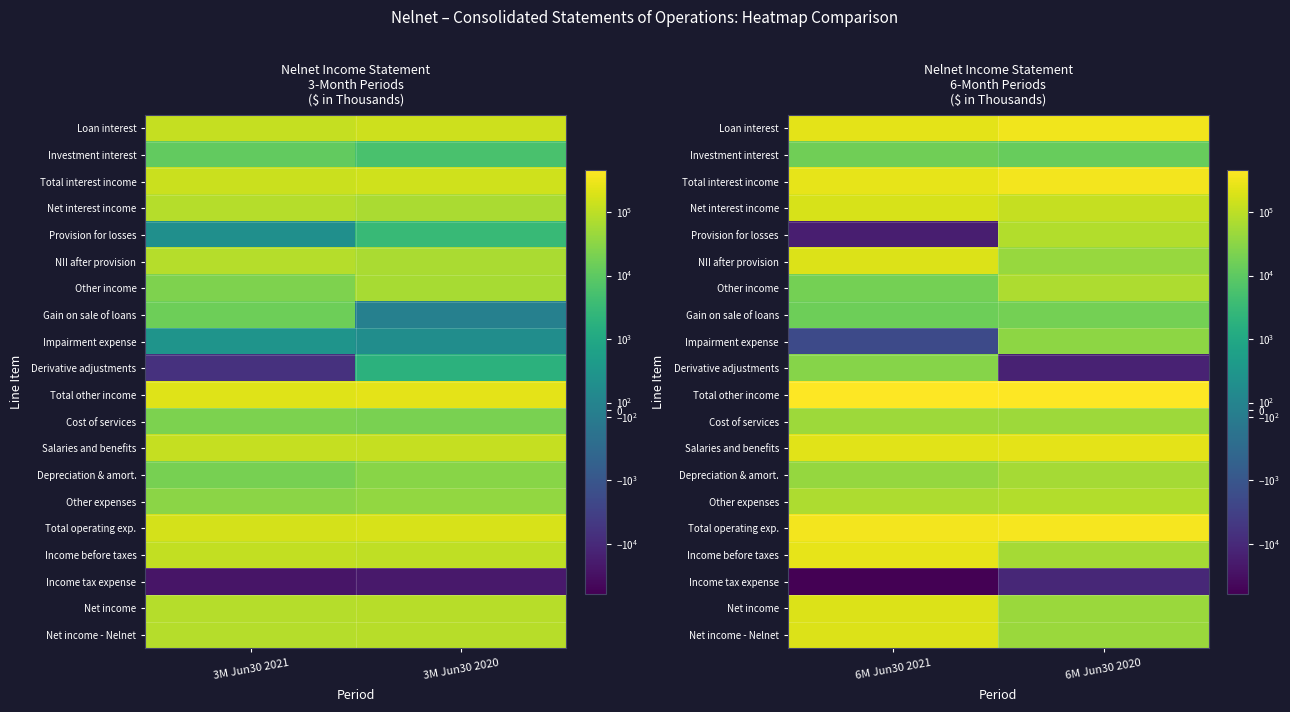

Rank the series at 6M Jun30 2020 from highest to lowest value.

Total other income, Total operating exp., Total interest income, Loan interest, Salaries and benefits, Net interest income, Other expenses, Provision for losses, Other income, Income before taxes, Depreciation & amort., Cost of services, Net income, Net income - Nelnet, NII after provision, Impairment expense, Gain on sale of loans, Investment interest, Income tax expense, Derivative adjustments